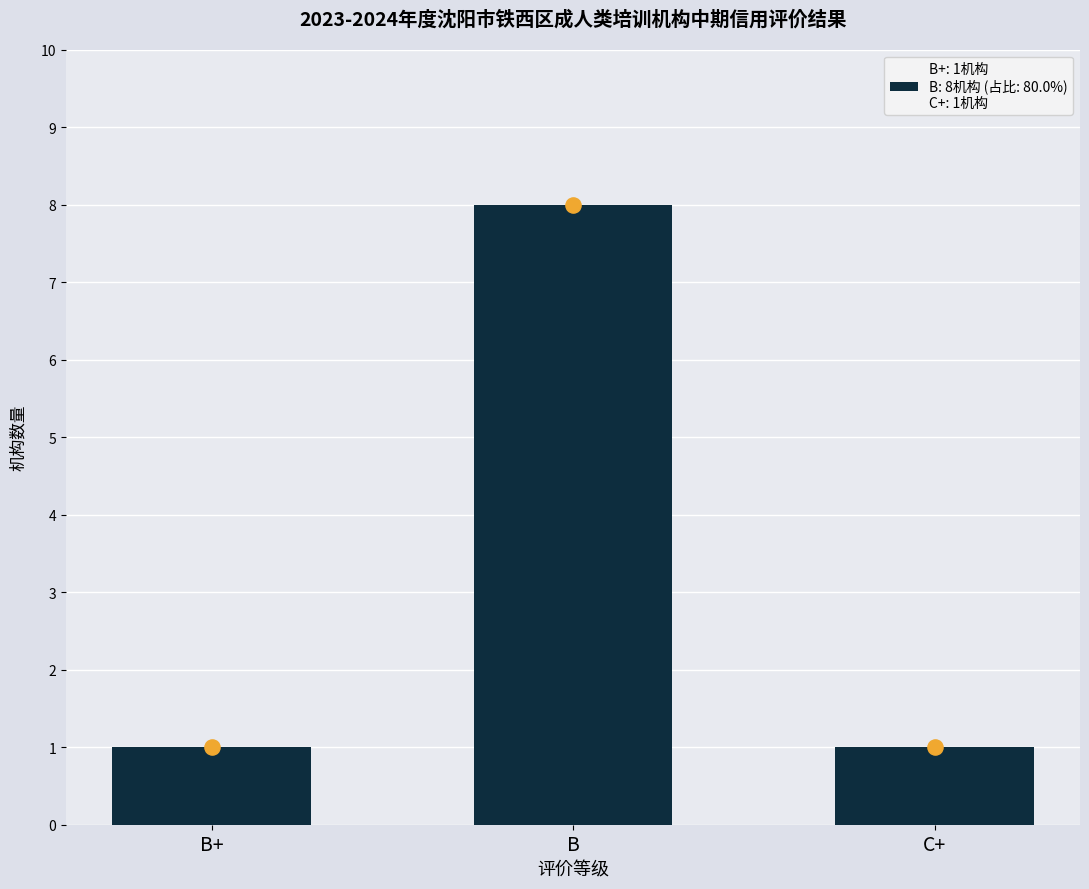

Which has a higher value, B+ or C+?

B+